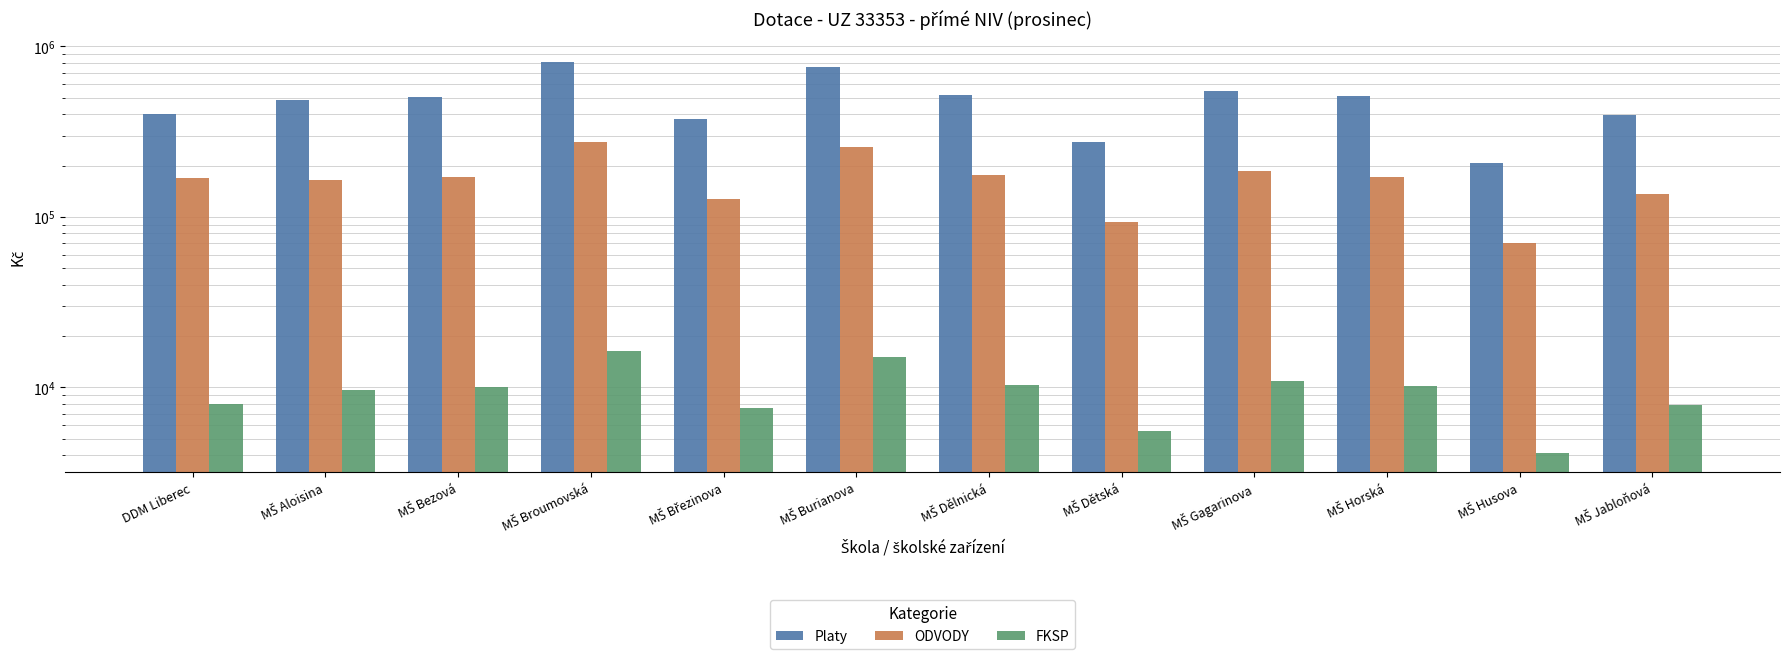

Is the value of Platy at MŠ Aloisina greater than the value of ODVODY at MŠ Broumovská?

Yes